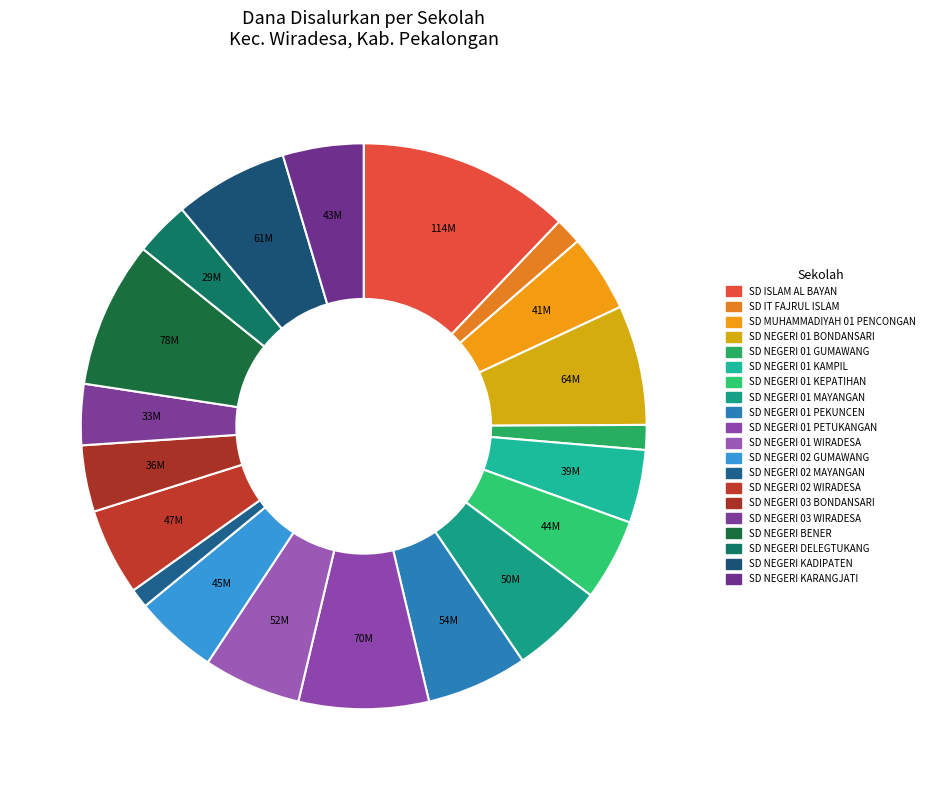

True or false: SD NEGERI 01 BONDANSARI accounts for 7% of the total.

True